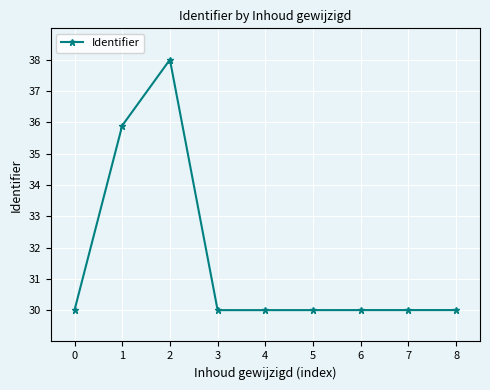

Approximately how many times larger is the value at 0 compared to 1?

0.8